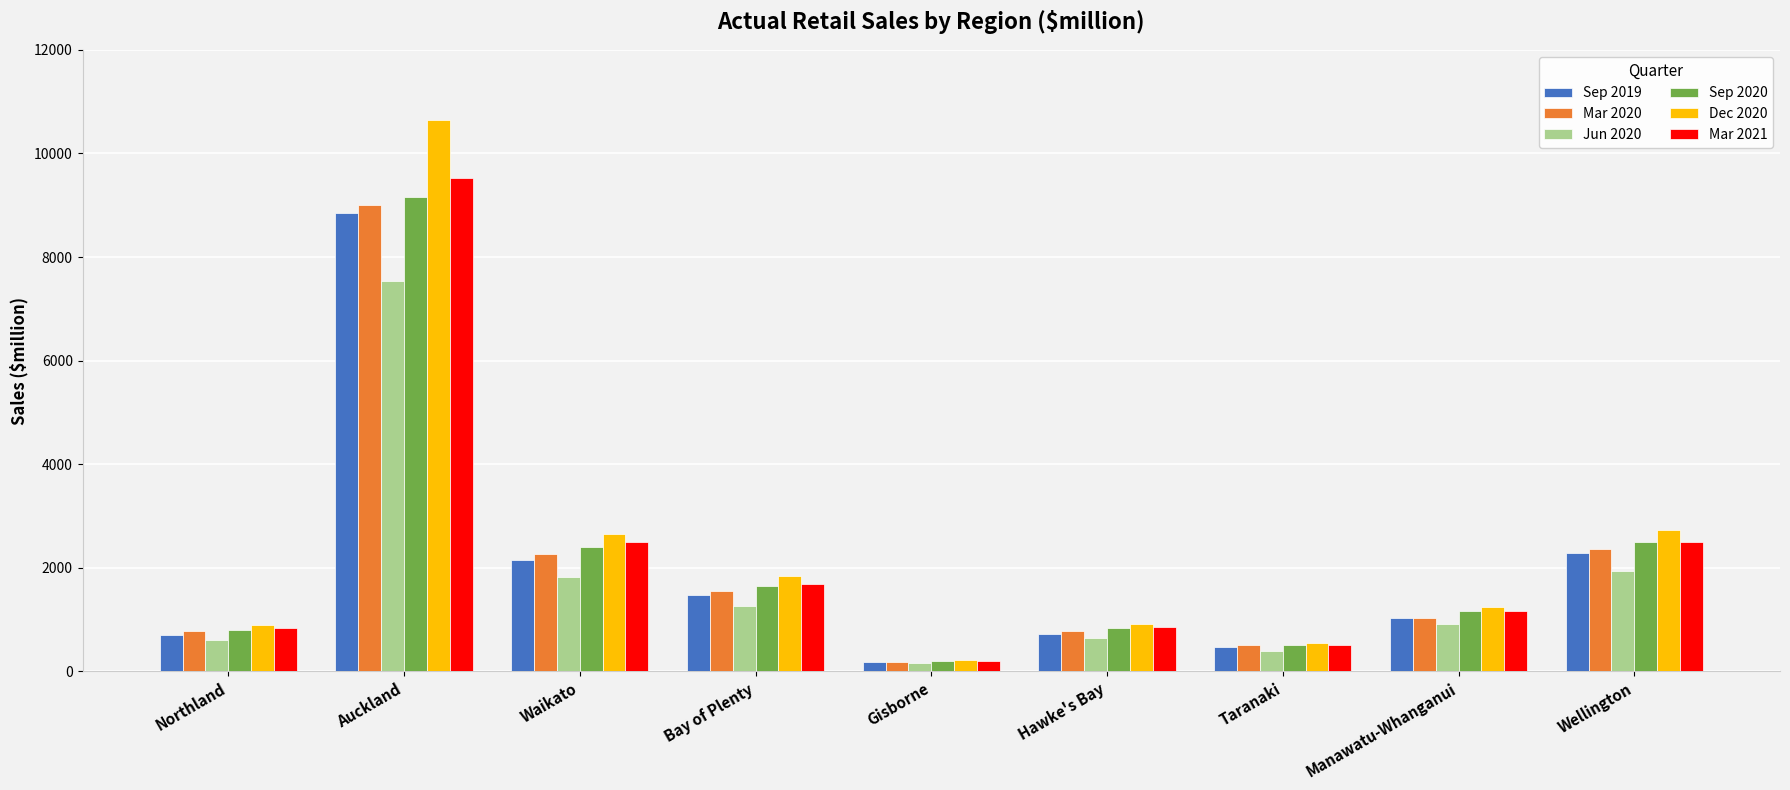

What is the label of the 9th bar from the left?

Wellington